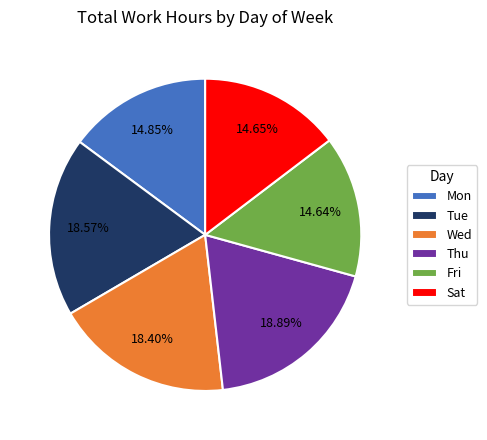

Between Tue and Mon, which is larger?

Tue